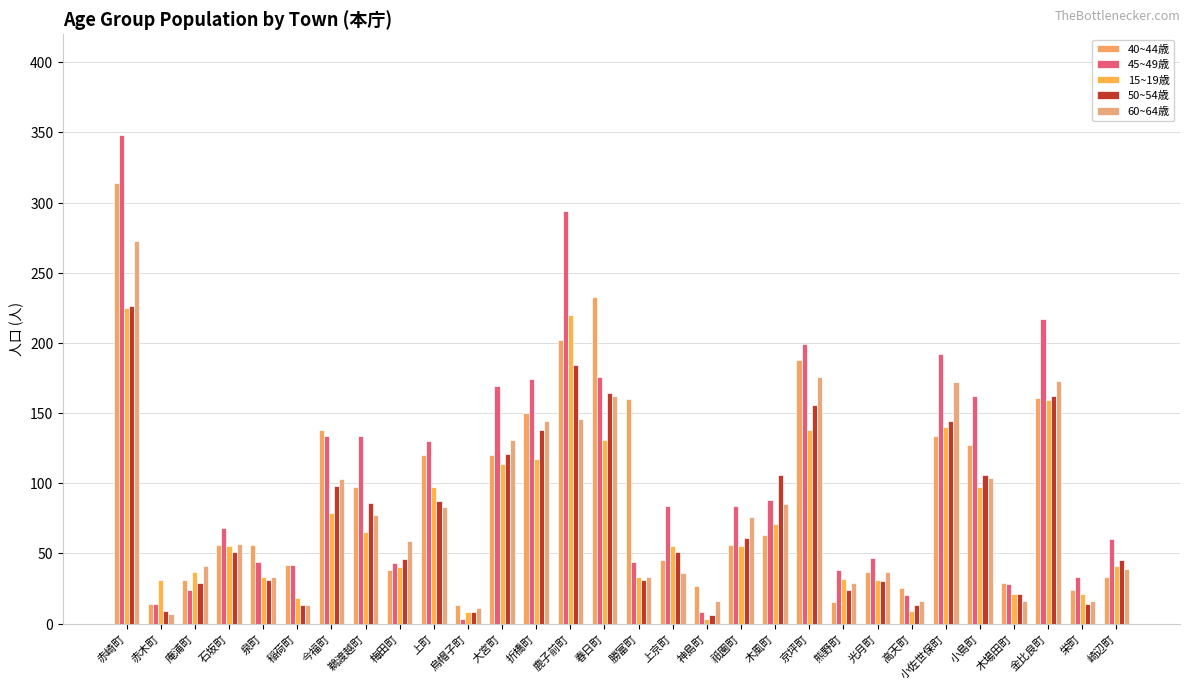

List the labels in order of 15~19歳 value, smallest first.

神島町, 烏帽子町, 高天町, 稲荷町, 木場田町, 栄町, 赤木町, 光月町, 熊野町, 泉町, 勝富町, 庵浦町, 梅田町, 崎辺町, 石坂町, 上京町, 祇園町, 鵜渡越町, 木風町, 今福町, 上町, 小島町, 大宮町, 折橋町, 春日町, 京坪町, 小佐世保町, 金比良町, 鹿子前町, 赤崎町